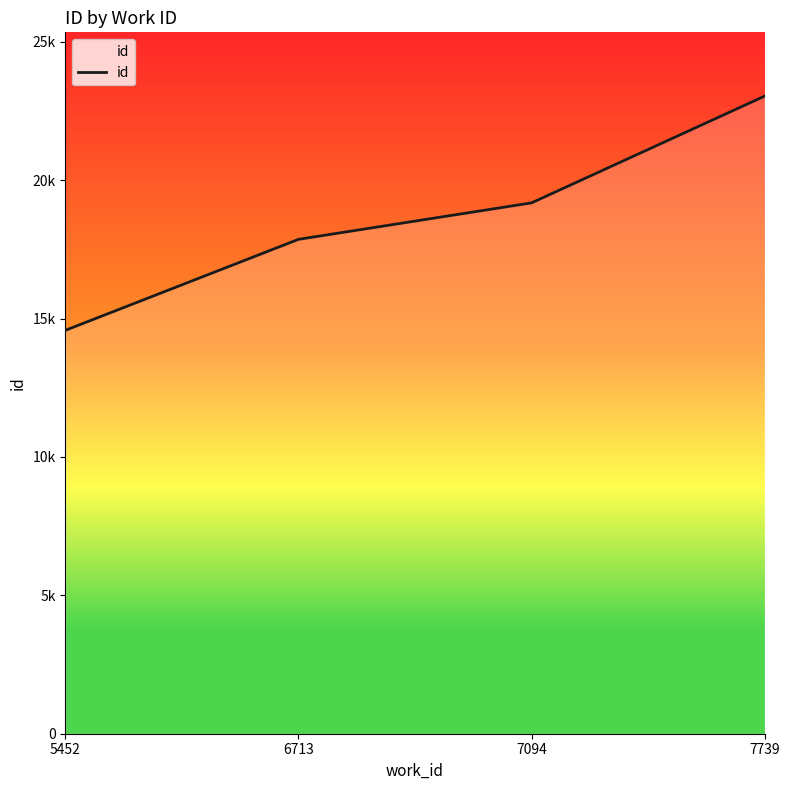

Is this an area chart (filled region under the line)?

Yes